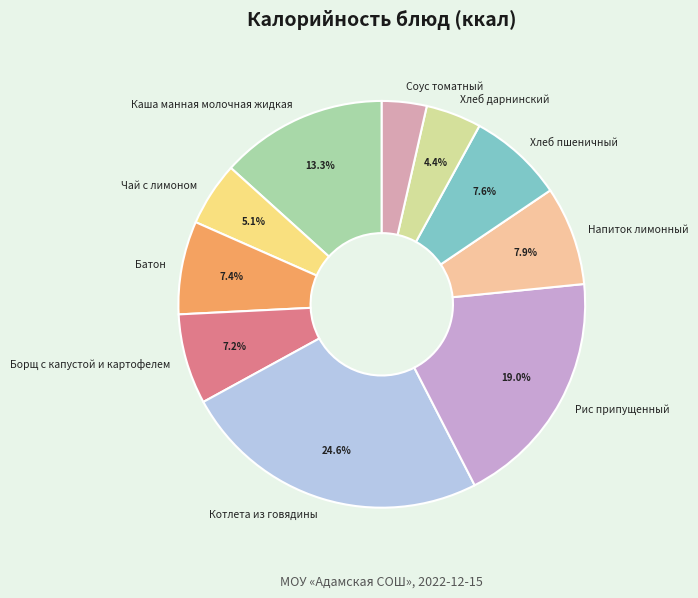

Is Батон the majority of the pie?

No